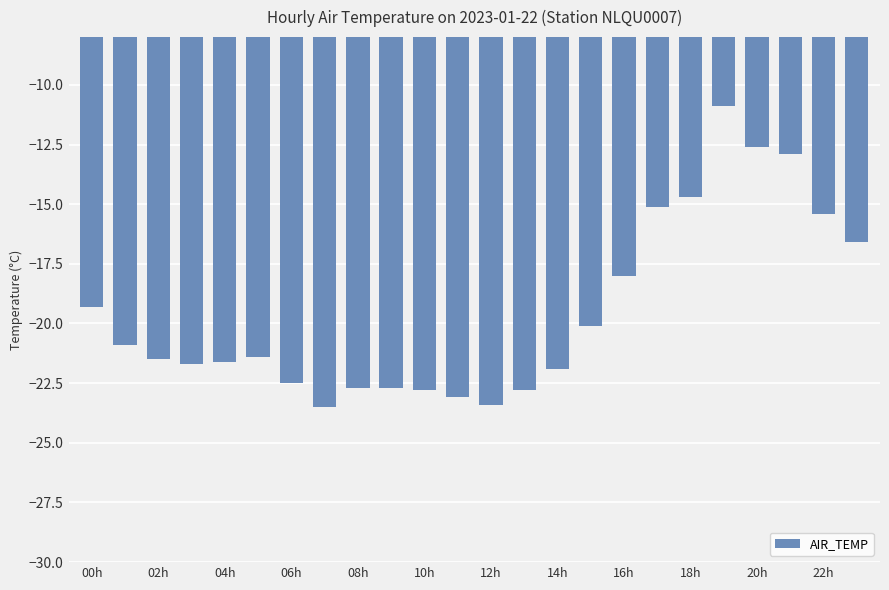

What is the value of the 16th bar from the left?

-20.1